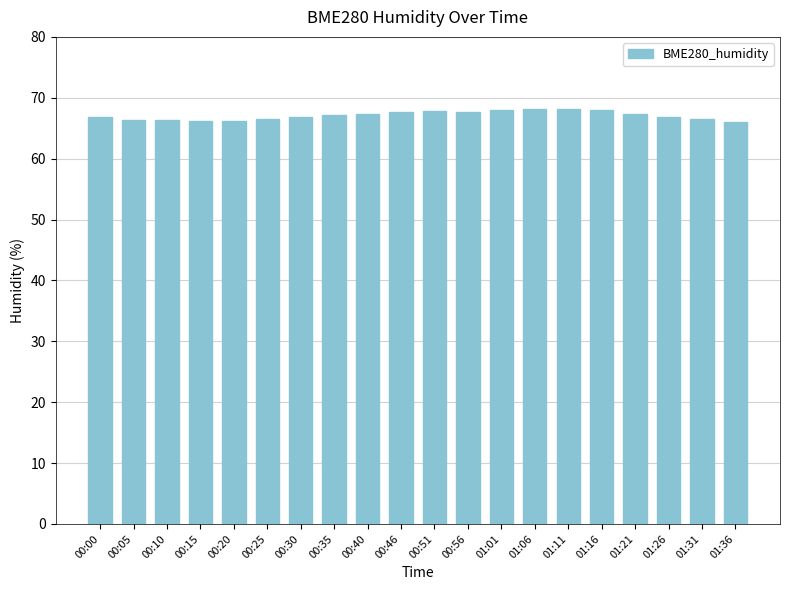

True or false: the data shows 66.5 at 01:31.

True